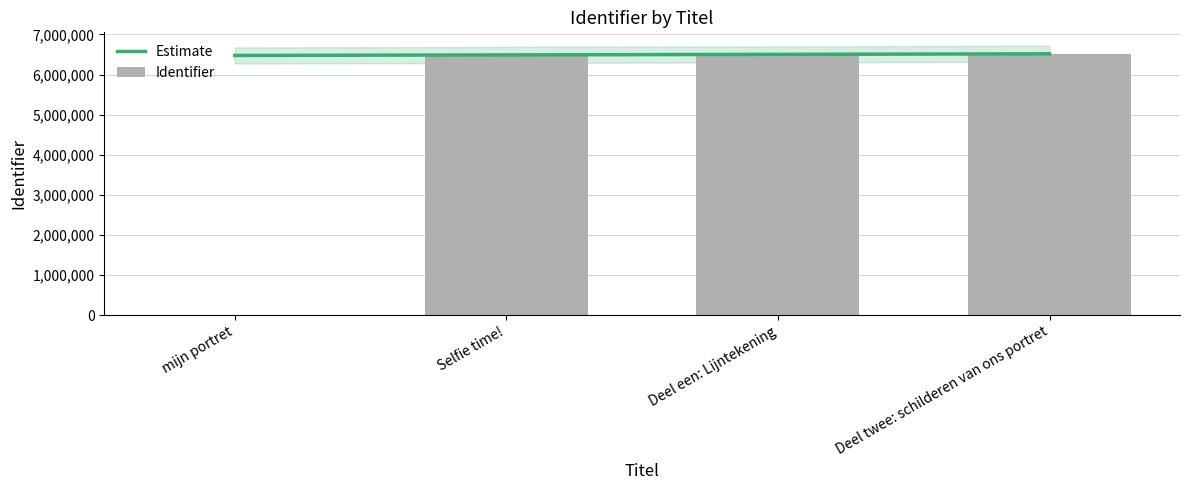

The chart shows a value of 2977616 at Deel twee: schilderen van ons portret. True or false?

False